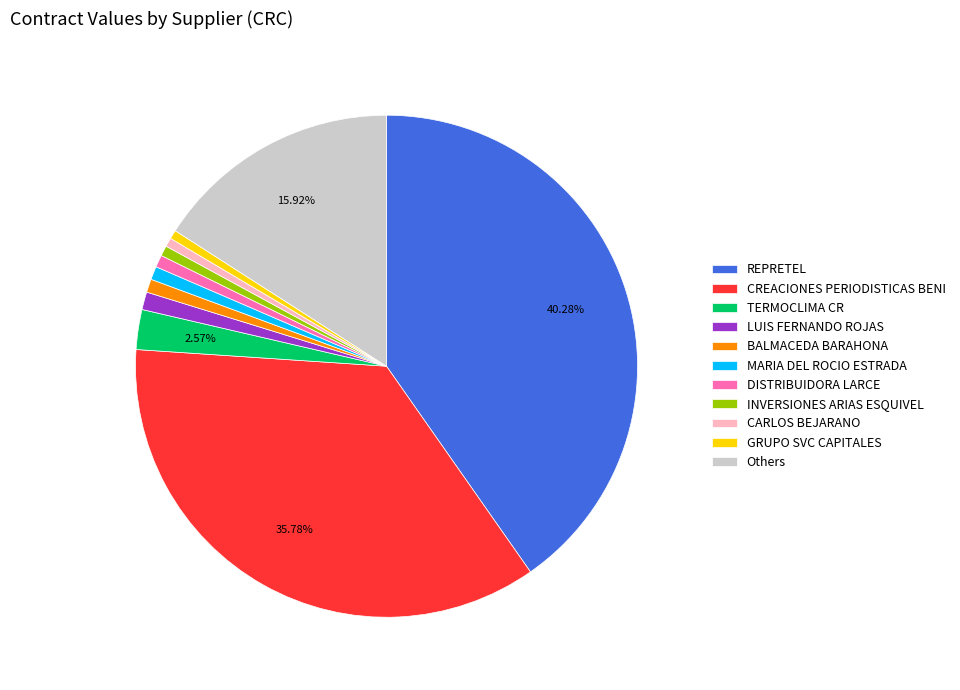

Does TERMOCLIMA CR account for over 50% of the chart?

No